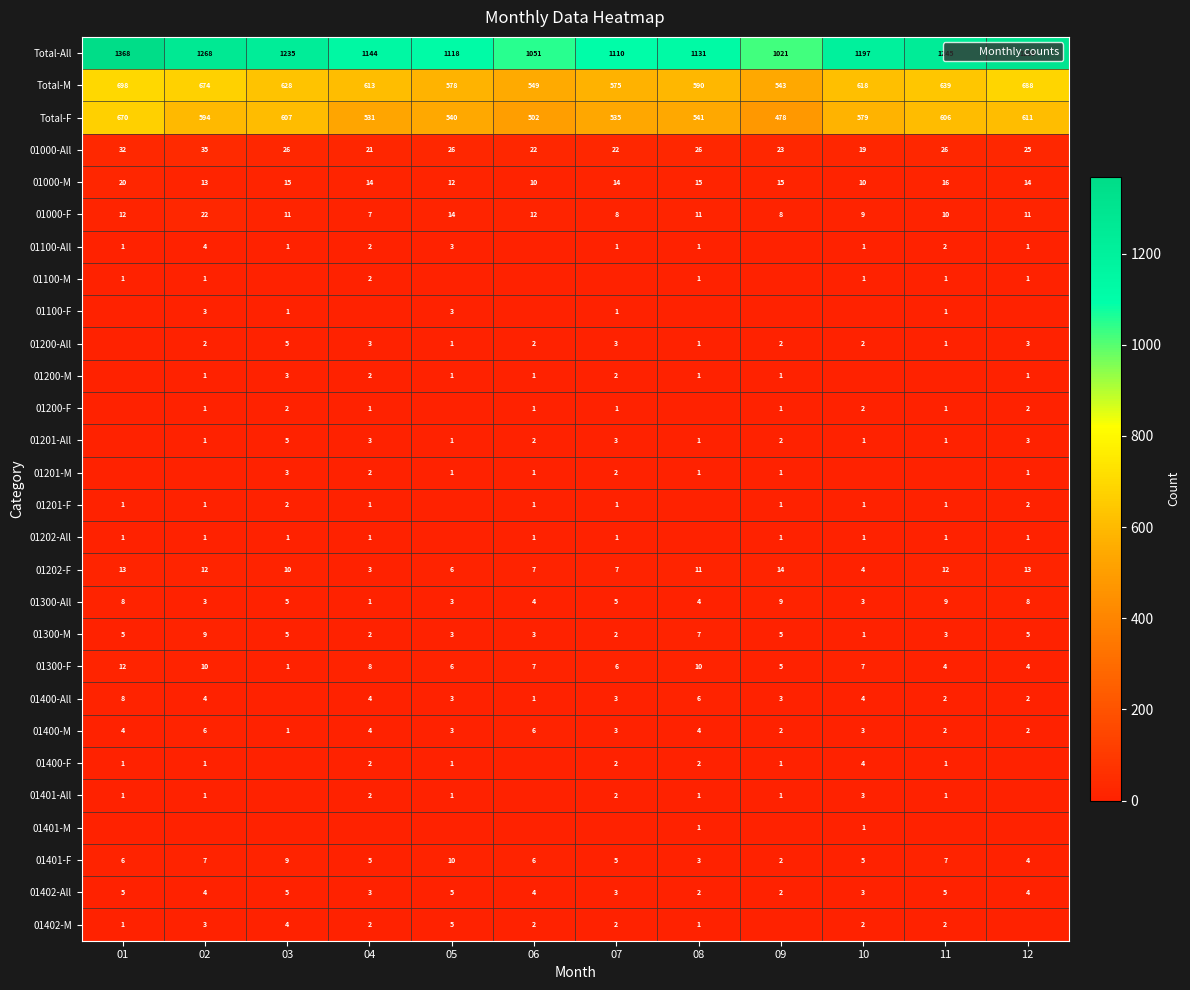

Which series has the largest total across all categories?

Total-All